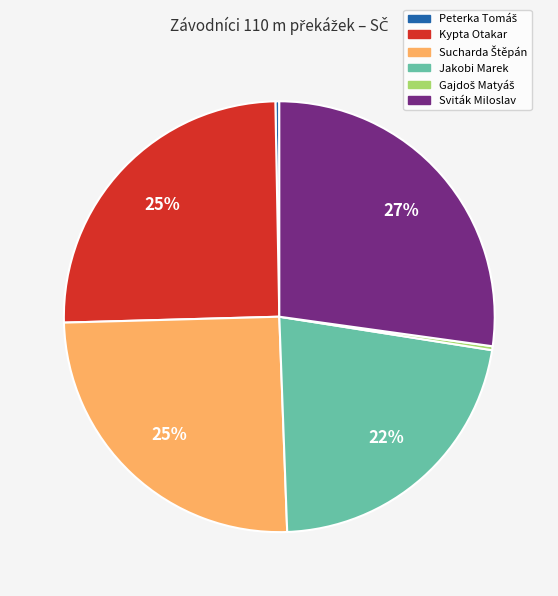

Does any single category account for the majority?

No